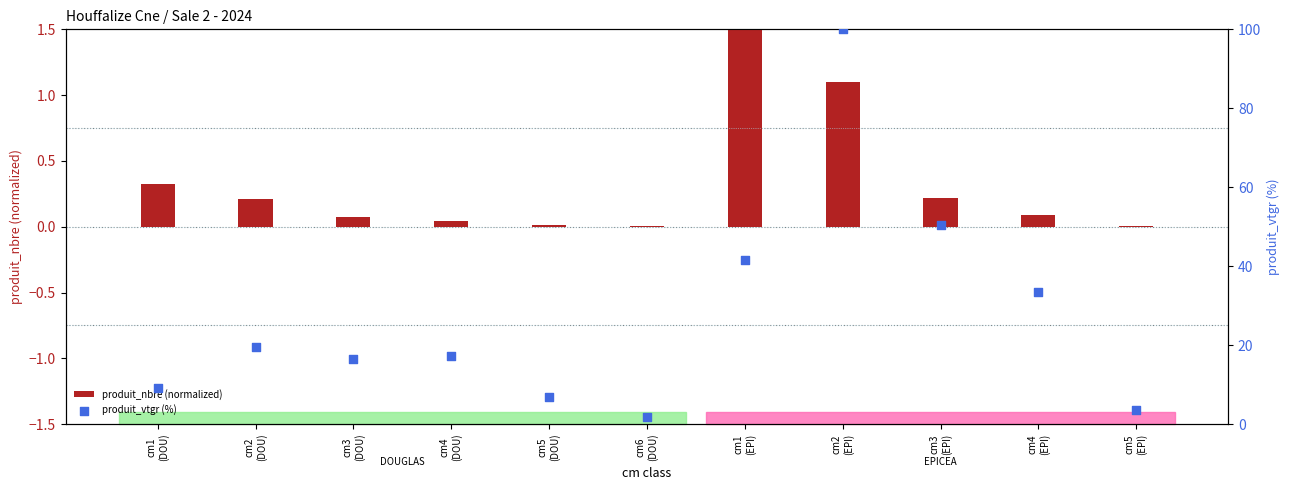

Which series has the largest total across all categories?

produit_vtgr (%)